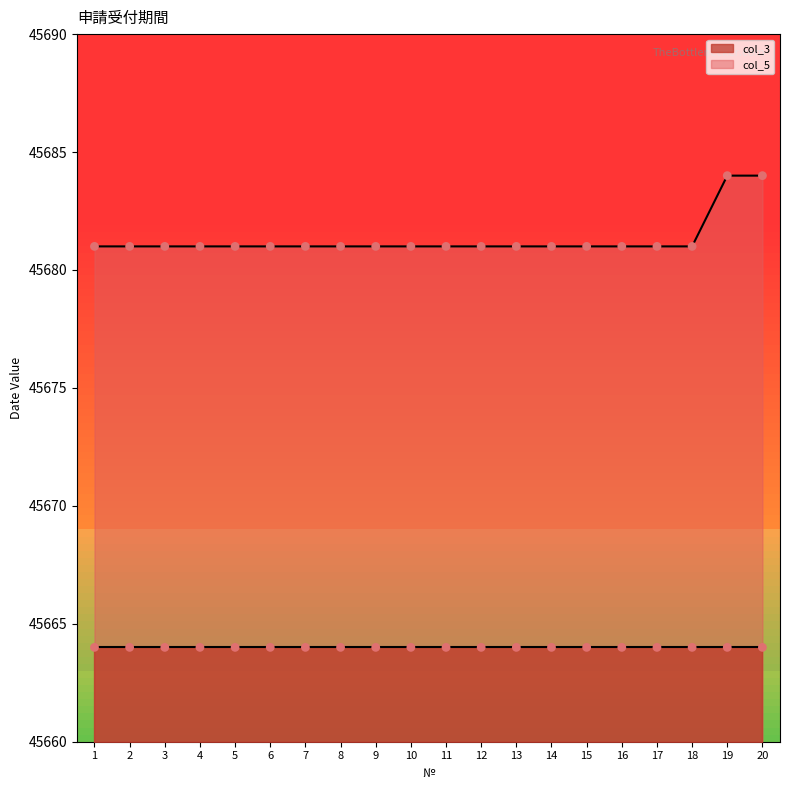

Which has a higher value, 11 or 2?

11